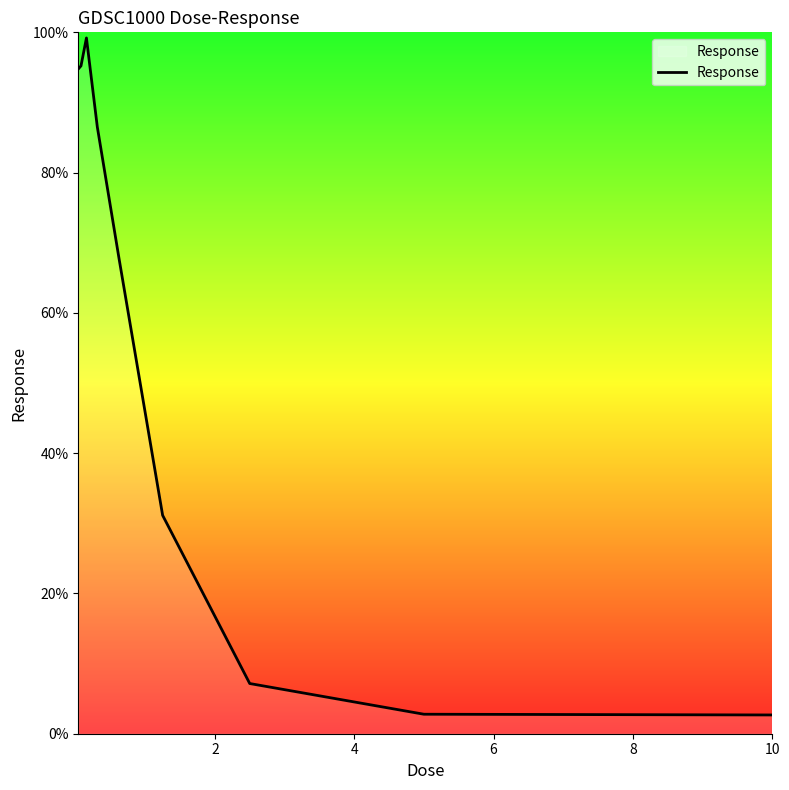

What is the minimum value shown in the chart?

2.7